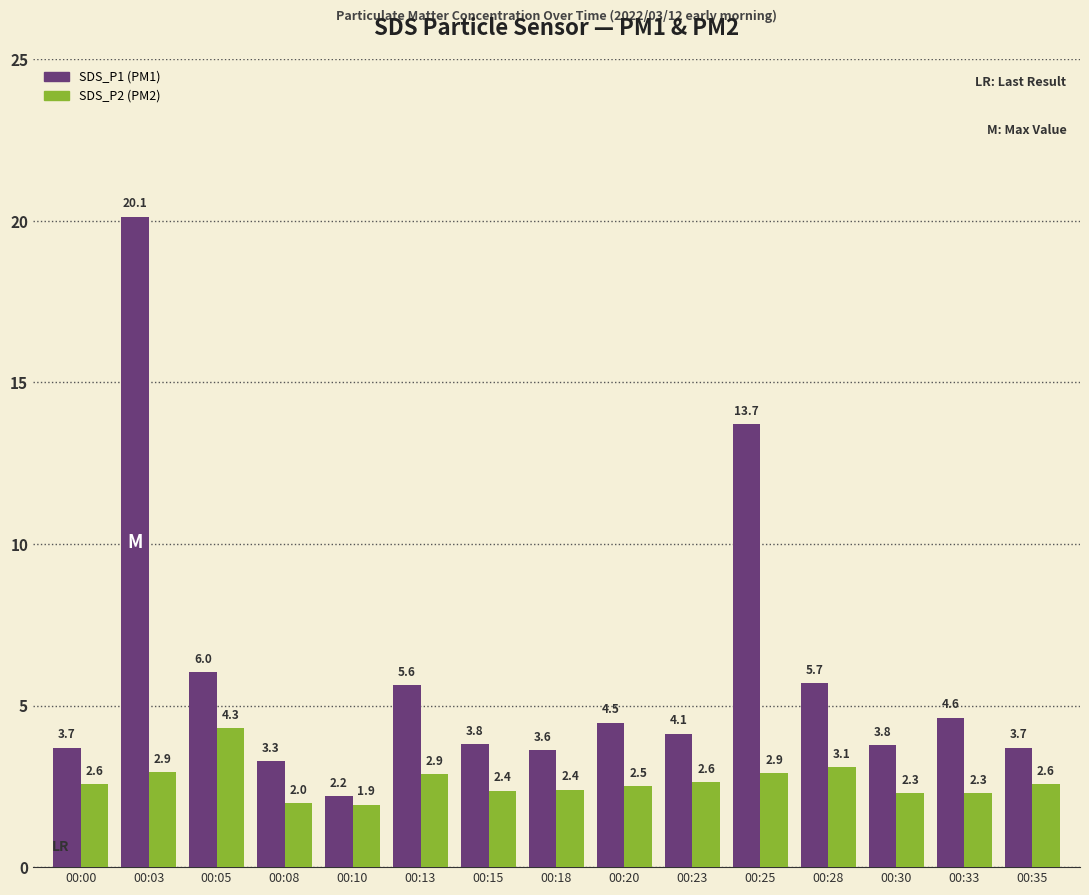

What is the minimum value shown in the chart?

1.9